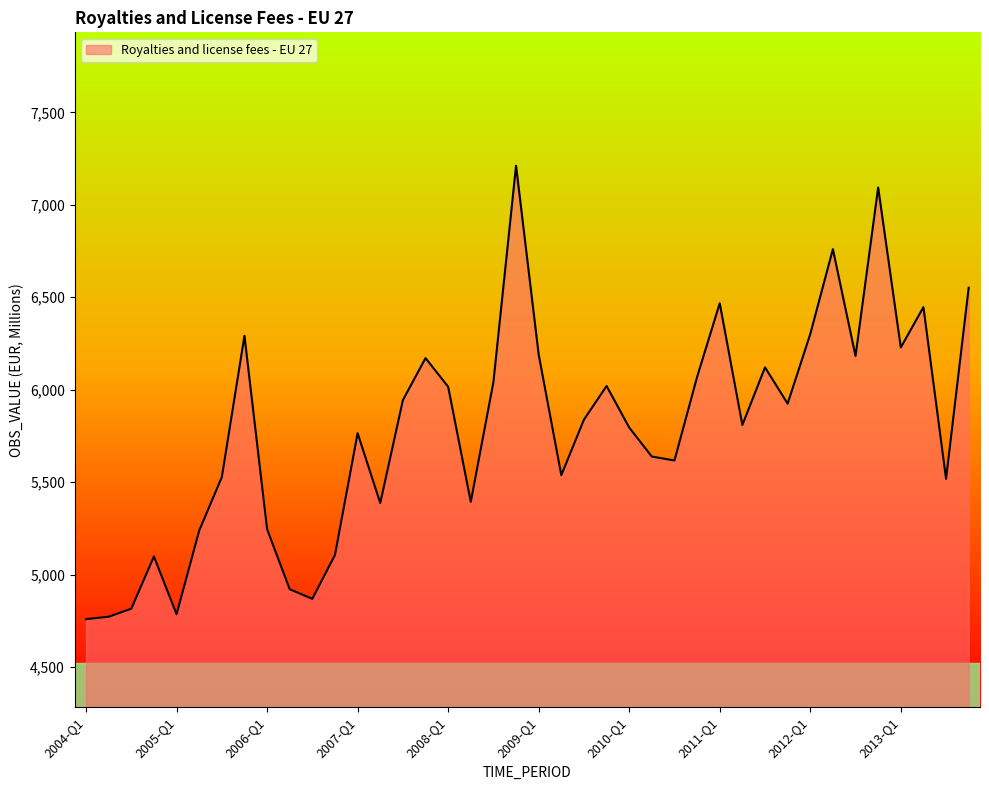

What is the greatest value displayed?

7211.6